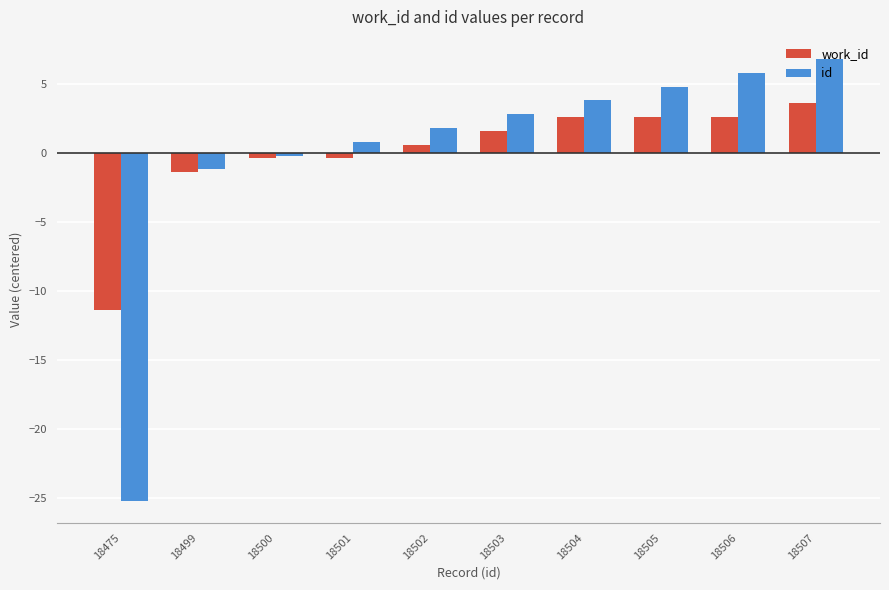

List the series in order of their peak value, highest first.

id, work_id